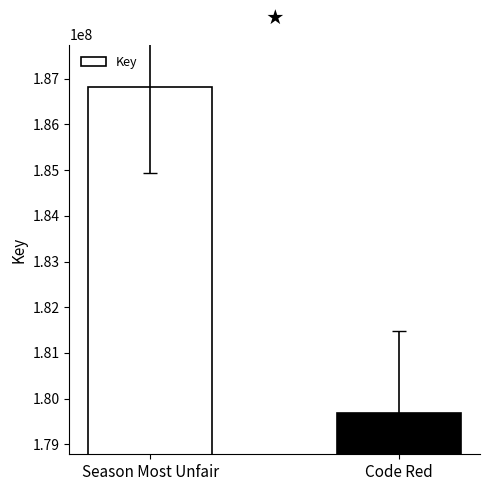

At which category does the chart reach its minimum across all series?

Code Red